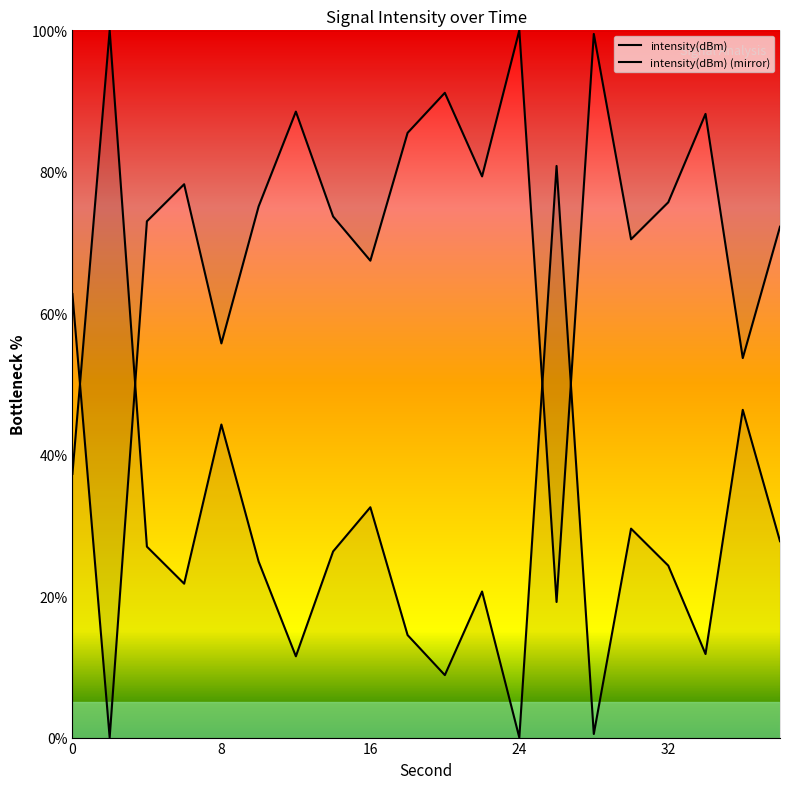

What is the difference between the maximum and second lowest values in the intensity(dBm) series?

99.5